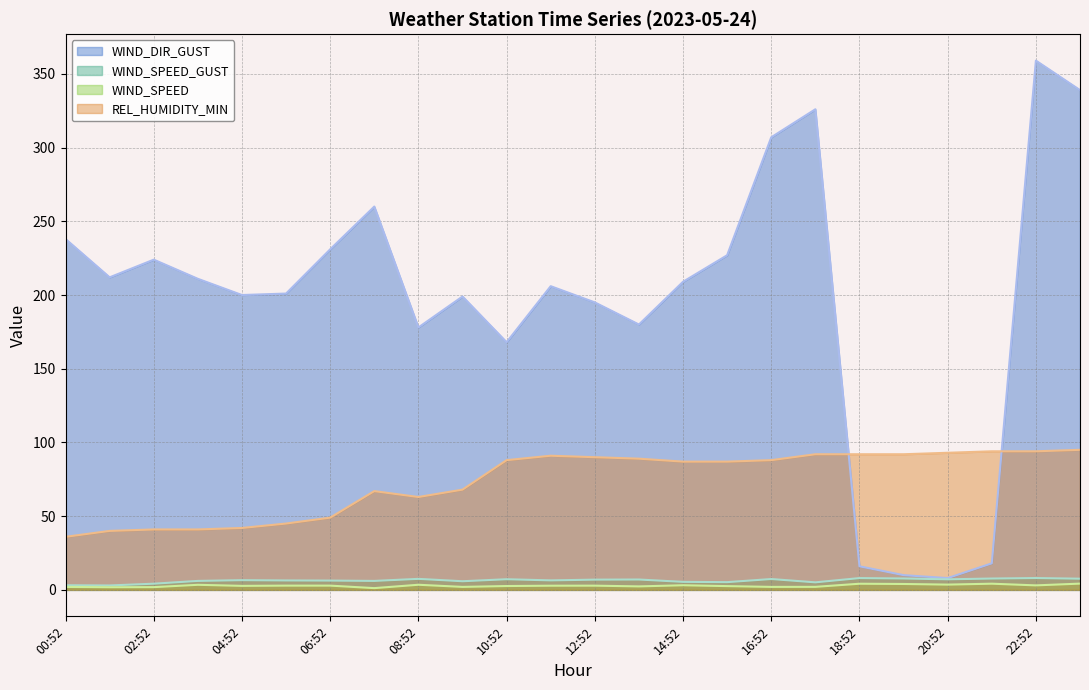

Rank the categories by WIND_SPEED_GUST value from lowest to highest.

01:52, 00:52, 02:52, 17:52, 15:52, 14:52, 09:52, 03:52, 07:52, 06:52, 05:52, 11:52, 04:52, 12:52, 13:52, 20:52, 10:52, 16:52, 08:52, 23:52, 21:52, 19:52, 18:52, 22:52